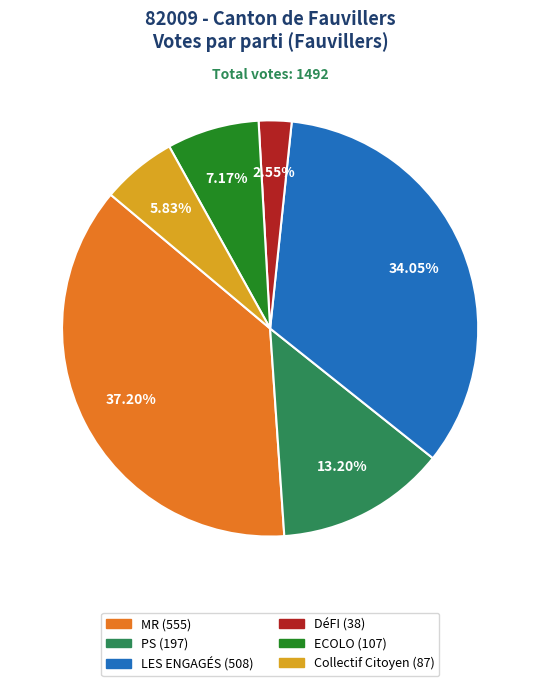

How many segments does this pie chart have?

6